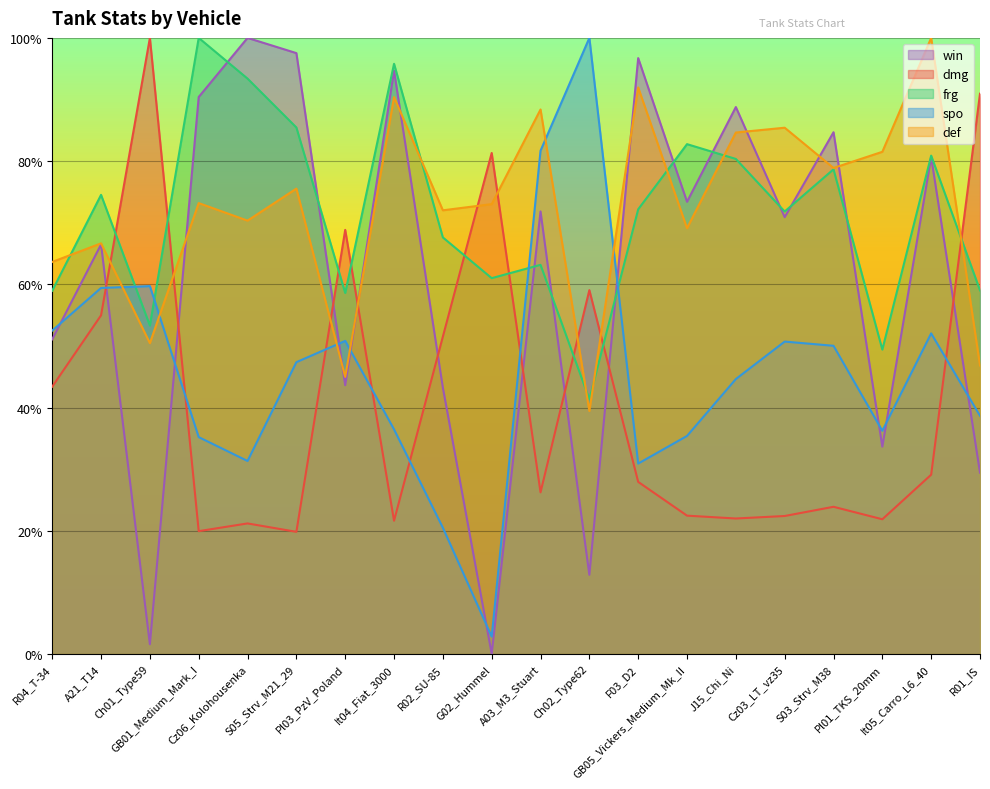

At GB01_Medium_Mark_I, list the series in order from smallest to largest.

dmg, spo, def, win, frg